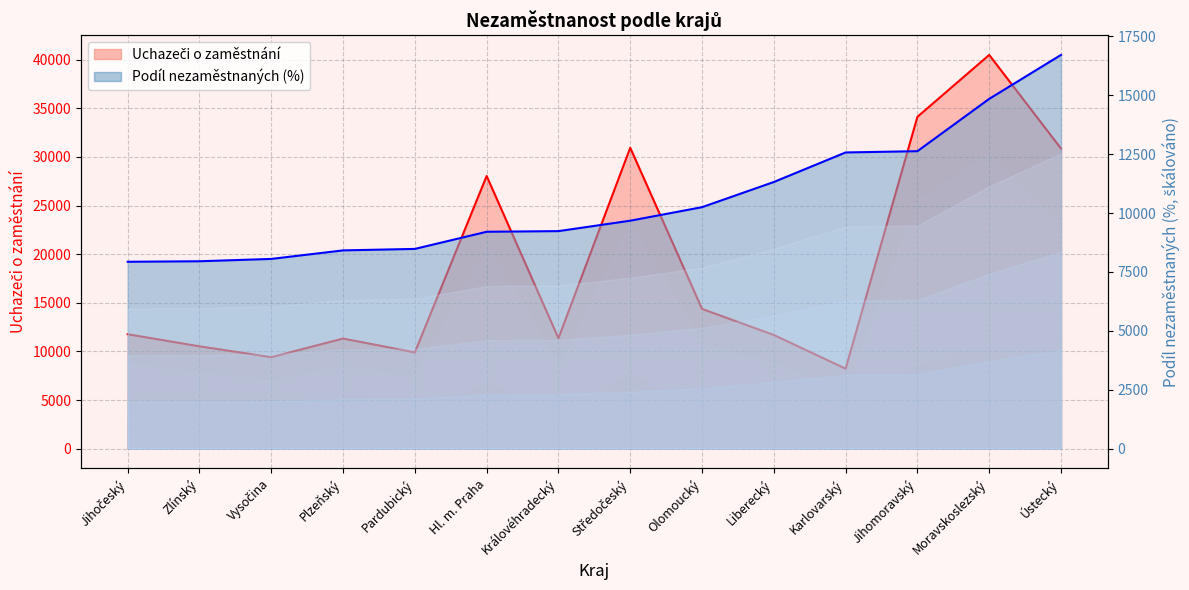

What are all the series names shown in the legend?

Uchazeči o zaměstnání, Podíl nezaměstnaných (%)